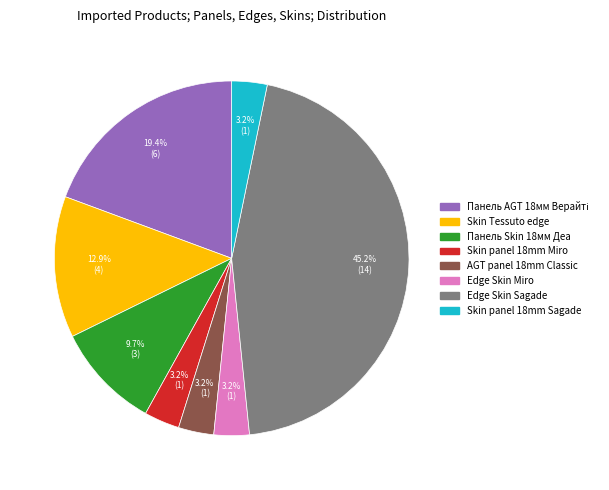

Is there any slice that represents more than half of the pie?

No